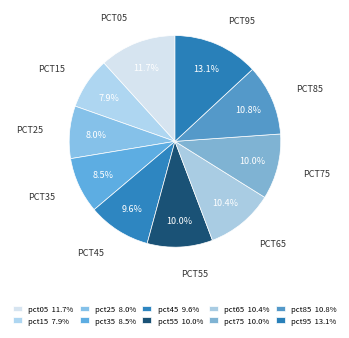

Is it true that pct55 is 10% of the pie?

True